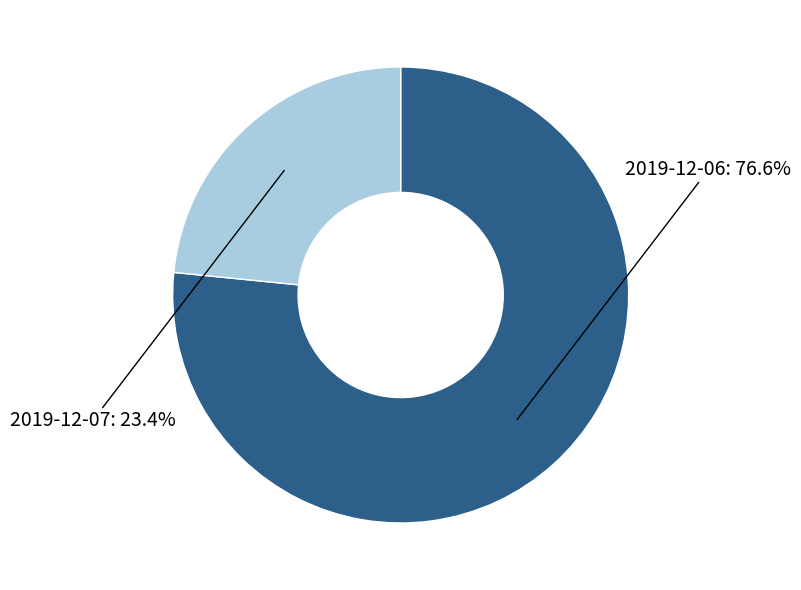

How many segments does this pie chart have?

2